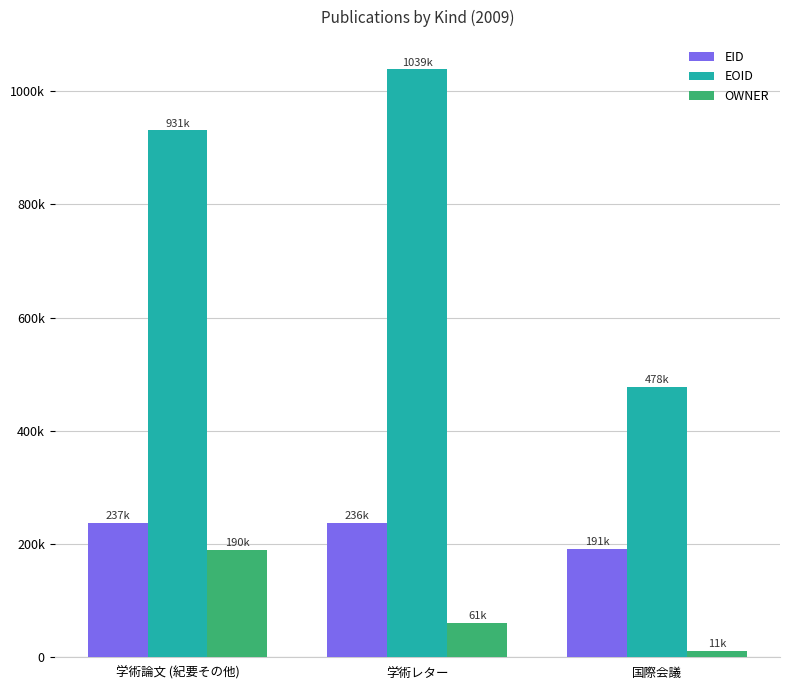

True or false: EOID has a value of 1815518 at 学術レター.

False